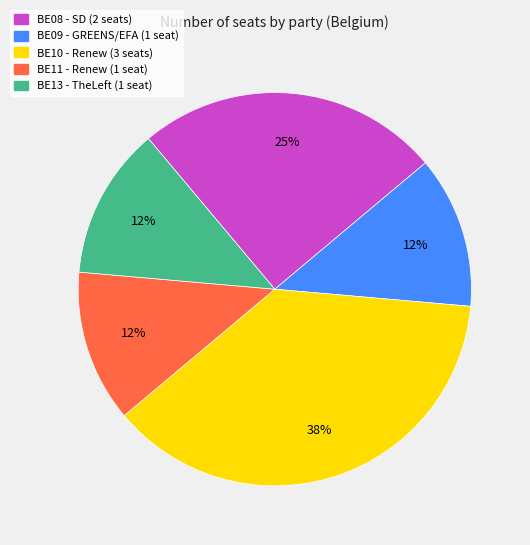

Do BE08 and BE13 together represent more than half of the pie?

No